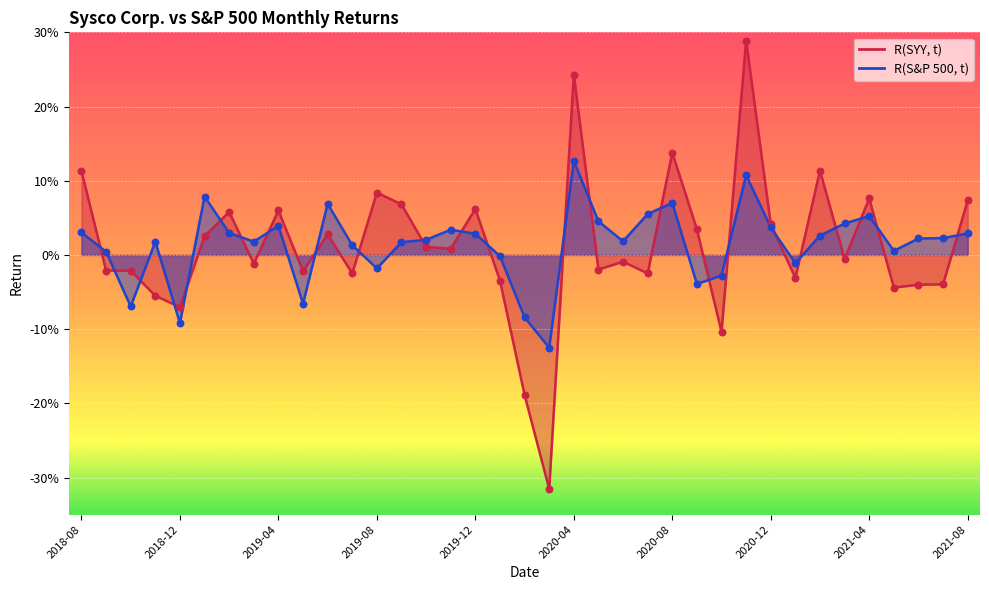

At which category is the sum across all series the highest?

2020-11